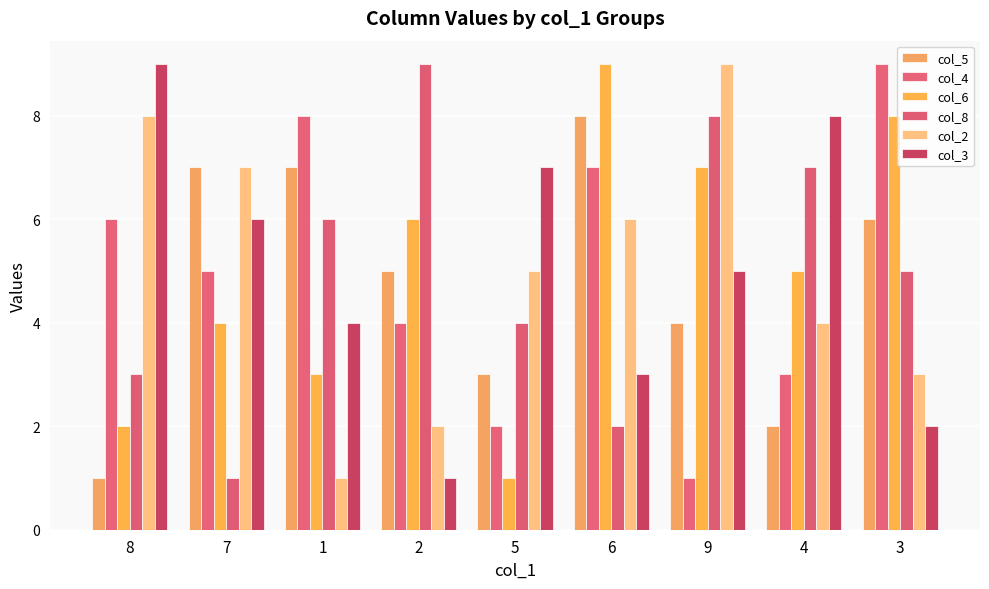

Reading left to right, extract all data points from this chart.

col_5: 8=1	7=7	1=7	2=5	5=3	6=8	9=4	4=2	3=6
col_4: 8=6	7=5	1=8	2=4	5=2	6=7	9=1	4=3	3=9
col_6: 8=2	7=4	1=3	2=6	5=1	6=9	9=7	4=5	3=8
col_8: 8=3	7=1	1=6	2=9	5=4	6=2	9=8	4=7	3=5
col_2: 8=8	7=7	1=1	2=2	5=5	6=6	9=9	4=4	3=3
col_3: 8=9	7=6	1=4	2=1	5=7	6=3	9=5	4=8	3=2